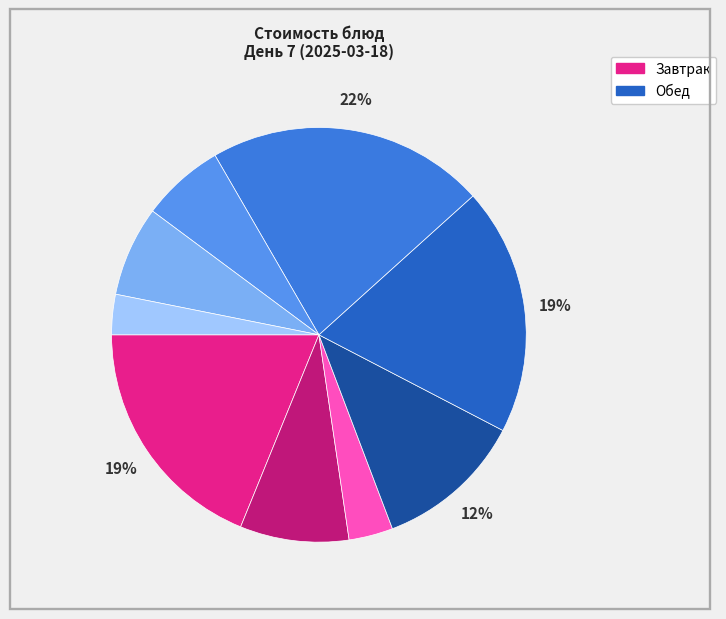

Is there any slice that represents more than half of the pie?

No